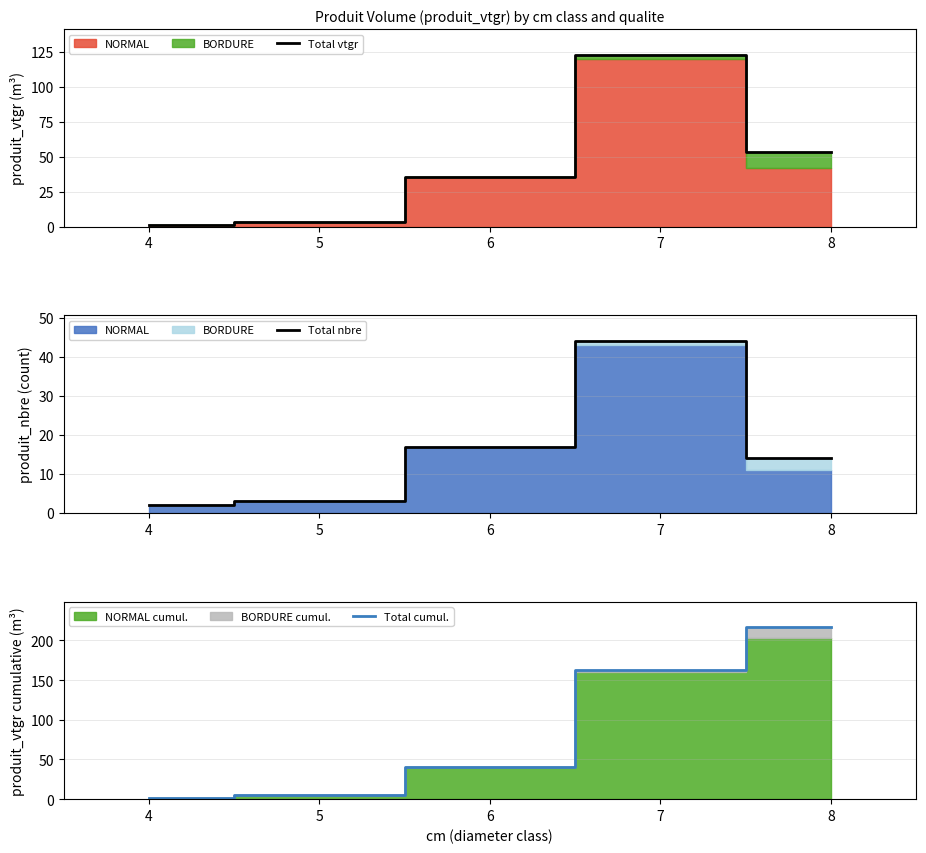

At which label does Total nbre reach its peak?

7